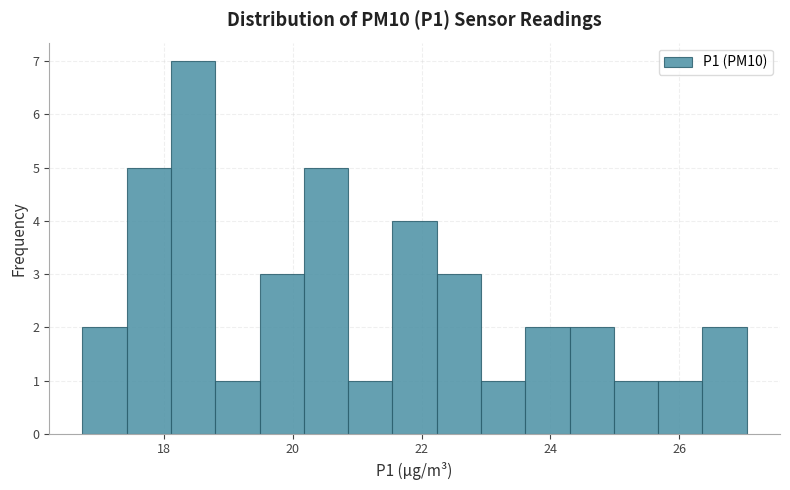

Read against the x-axis, roughly where is the centre of the tallest bar?

18.4